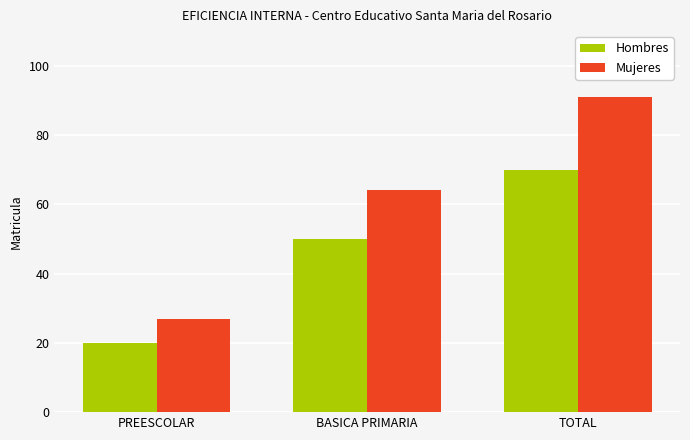

What are all the series names shown in the legend?

Hombres, Mujeres